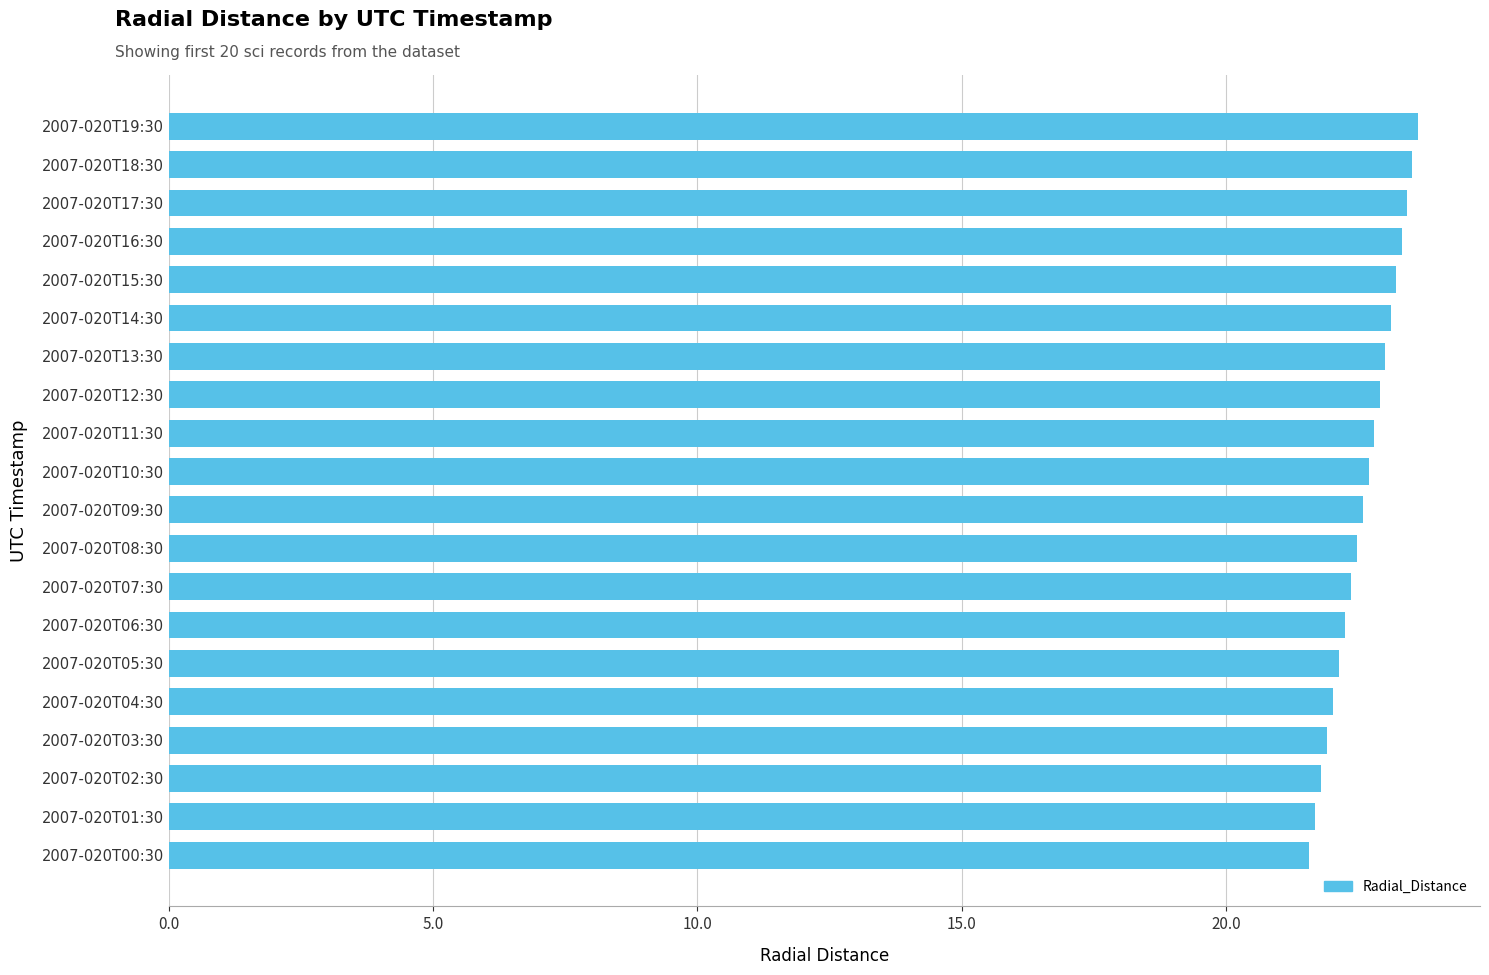

True or false: the data shows 22.7 at 2007-020T10:30.

True